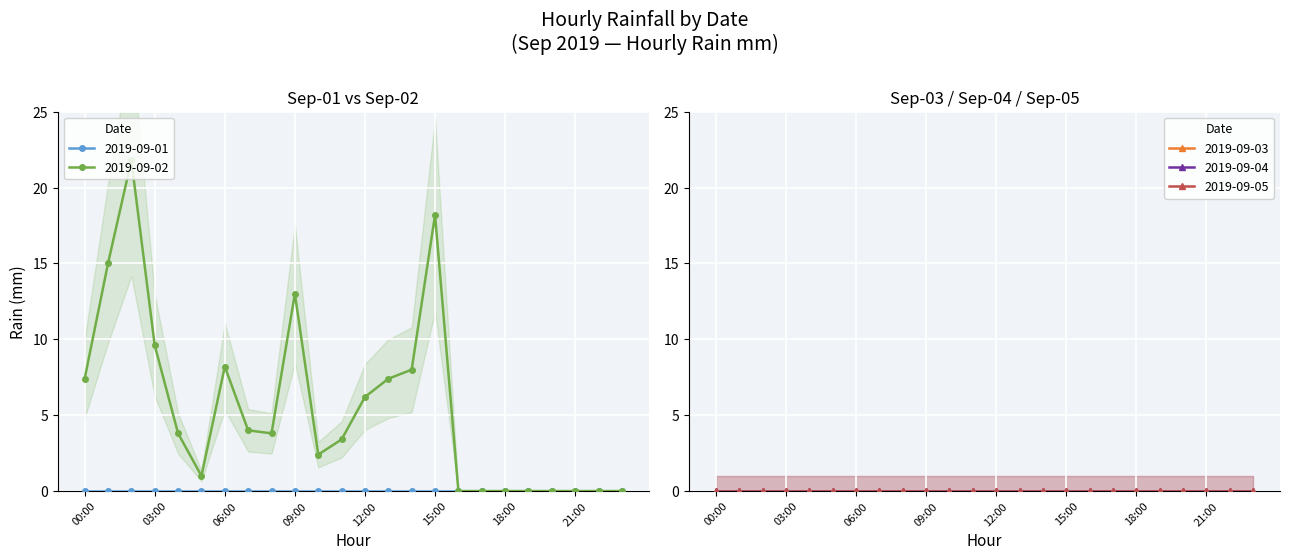

True or false: 2019-09-03 has more than 2 interior local peaks.

False